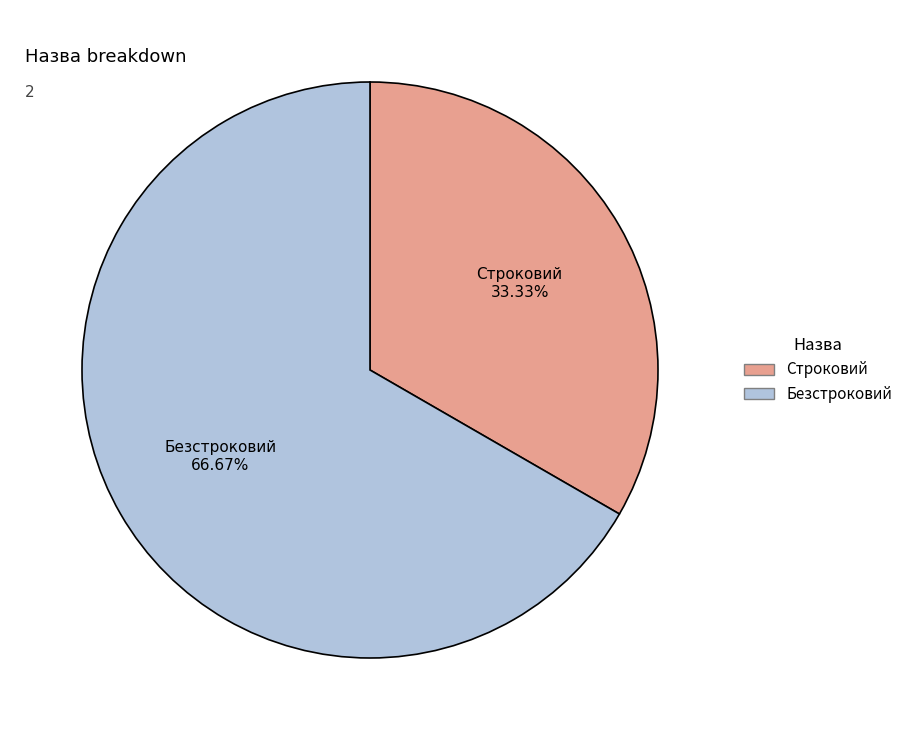

To the nearest percent, what portion does Строковий represent?

33%